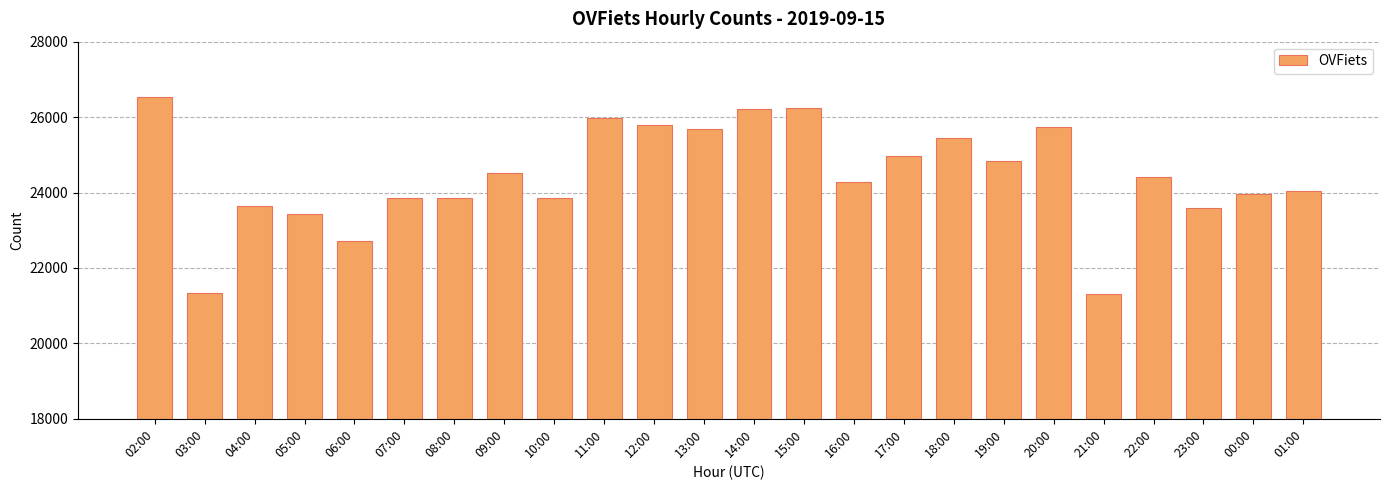

Is it true that the value at 02:00 is 26521?

True